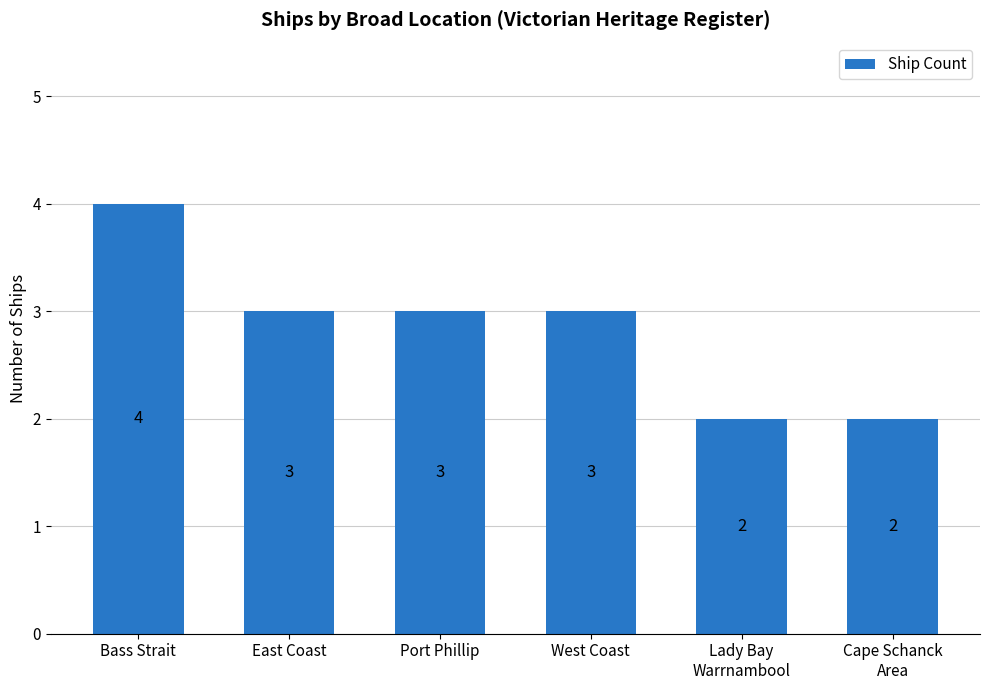

Reading left to right, extract all data points from this chart.

4	3	3	3	2	2